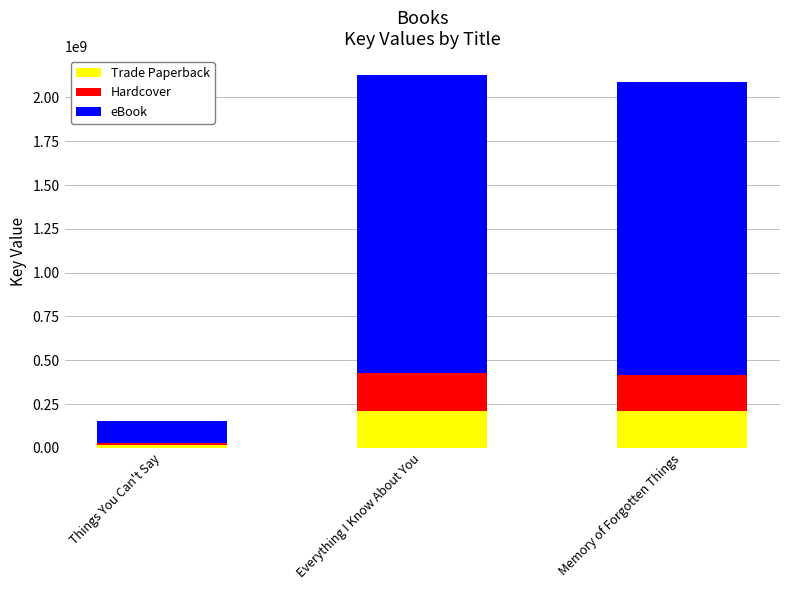

Is it true that Trade Paperback equals 114983412 at Memory of Forgotten Things?

False